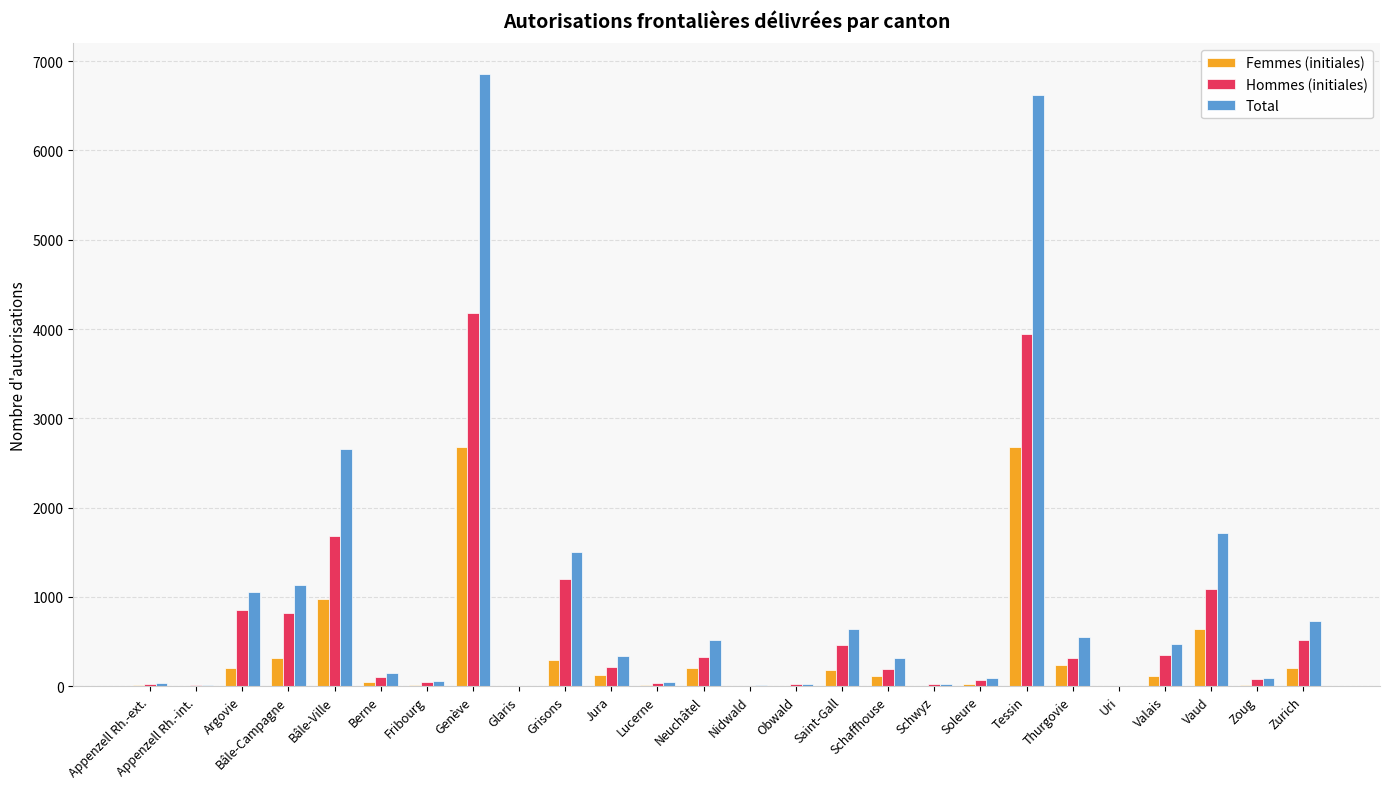

Is the value of Femmes (initiales) at Berne greater than the value of Hommes (initiales) at Jura?

No